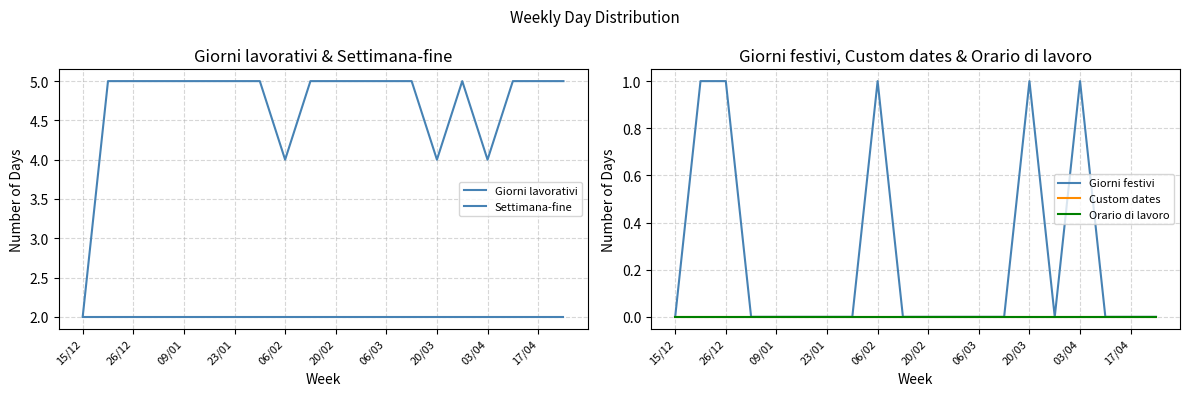

True or false: Giorni festivi and Orario di lavoro cross at least once.

False